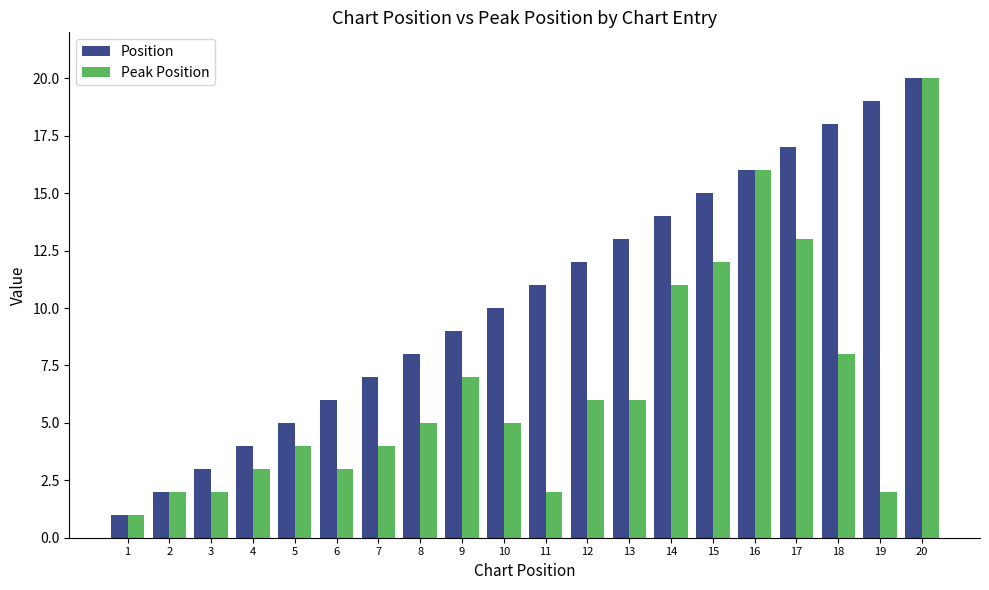

Reading left to right, list all the values displayed in this chart.

Position: 1=1	2=2	3=3	4=4	5=5	6=6	7=7	8=8	9=9	10=10	11=11	12=12	13=13	14=14	15=15	16=16	17=17	18=18	19=19	20=20
Peak Position: 1=1	2=2	3=2	4=3	5=4	6=3	7=4	8=5	9=7	10=5	11=2	12=6	13=6	14=11	15=12	16=16	17=13	18=8	19=2	20=20